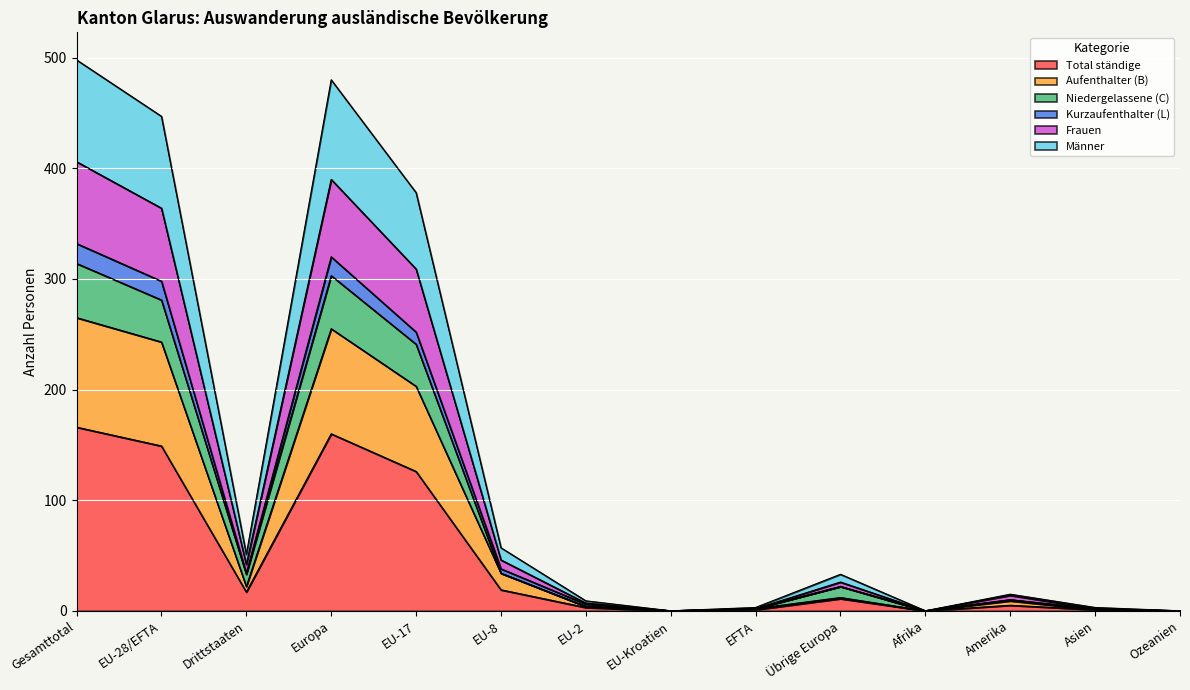

Which category has the lowest value across all series?

EU-Kroatien